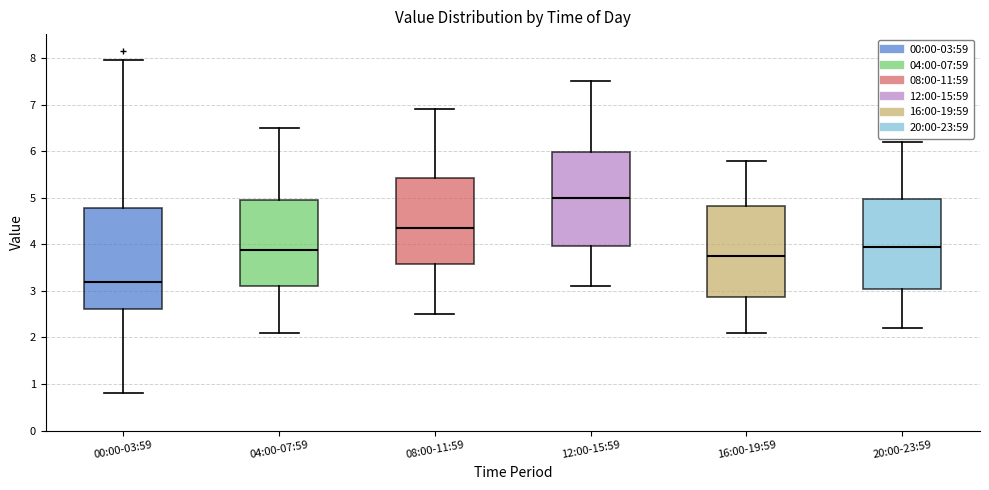

Where is the lower edge of the box for 04:00-07:59 on the y-axis? The values are not printed on the chart, so give them approximately, as read against the axis.

3.1